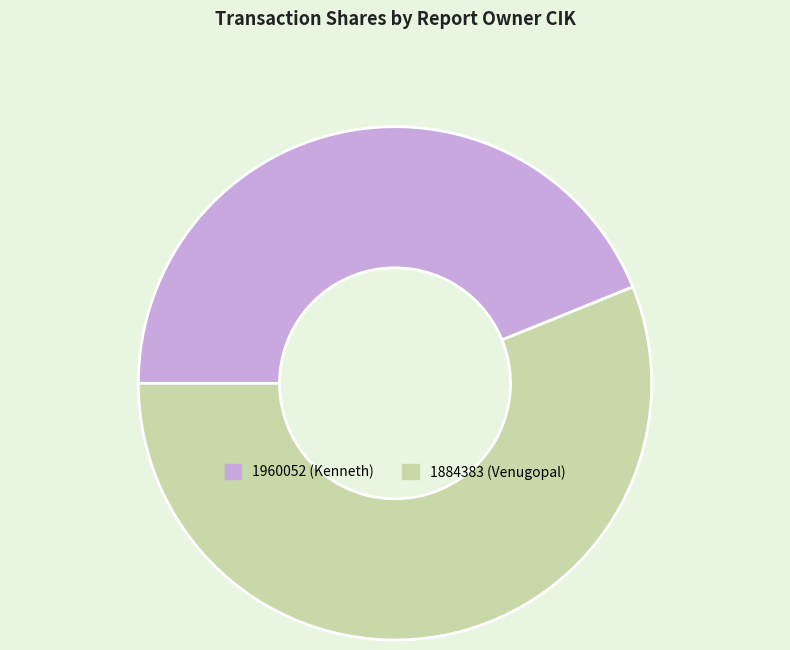

What is the smallest slice in the pie chart?

1960052